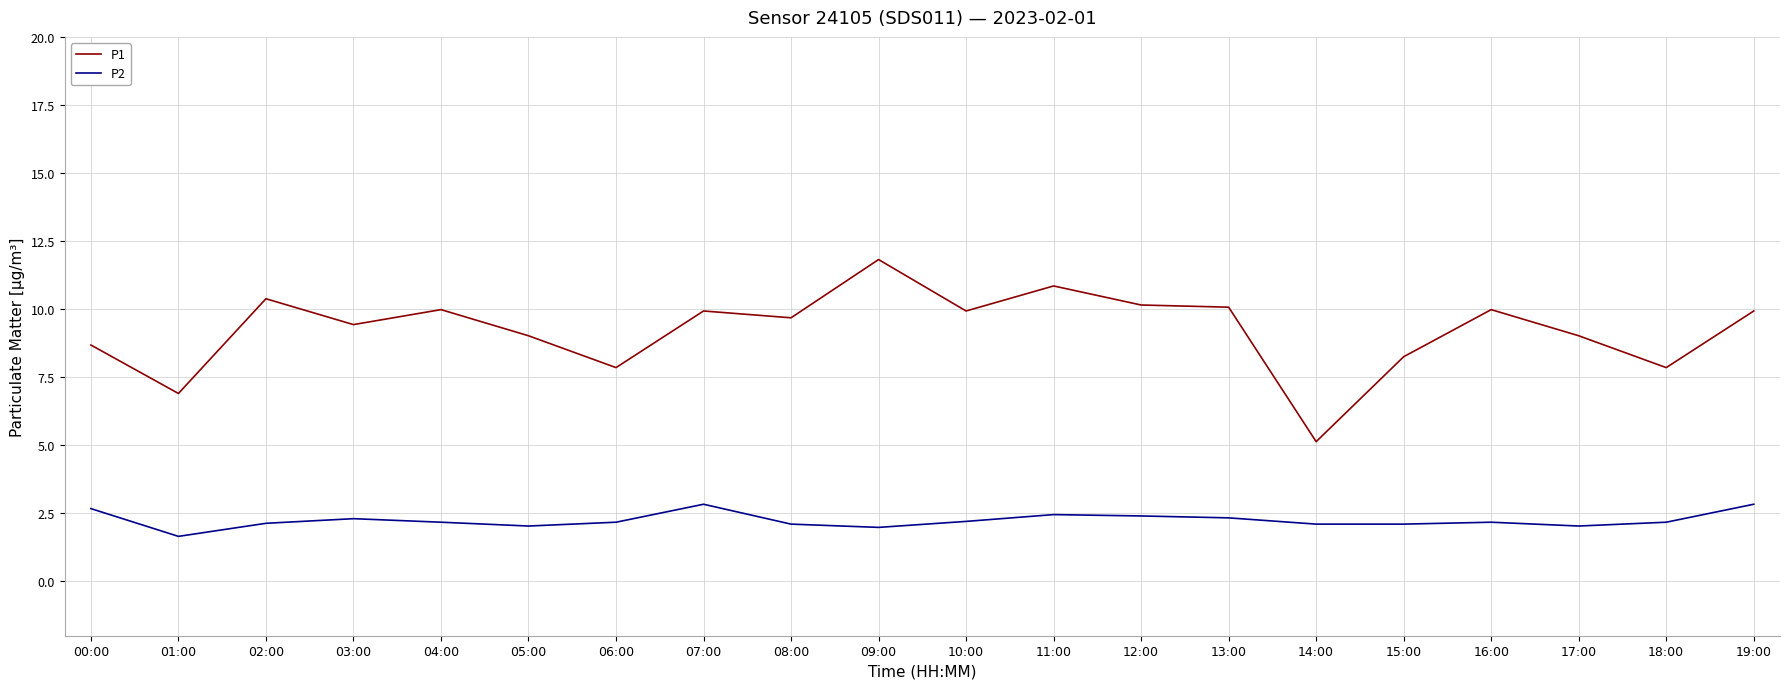

What is the maximum value for P2?

2.8